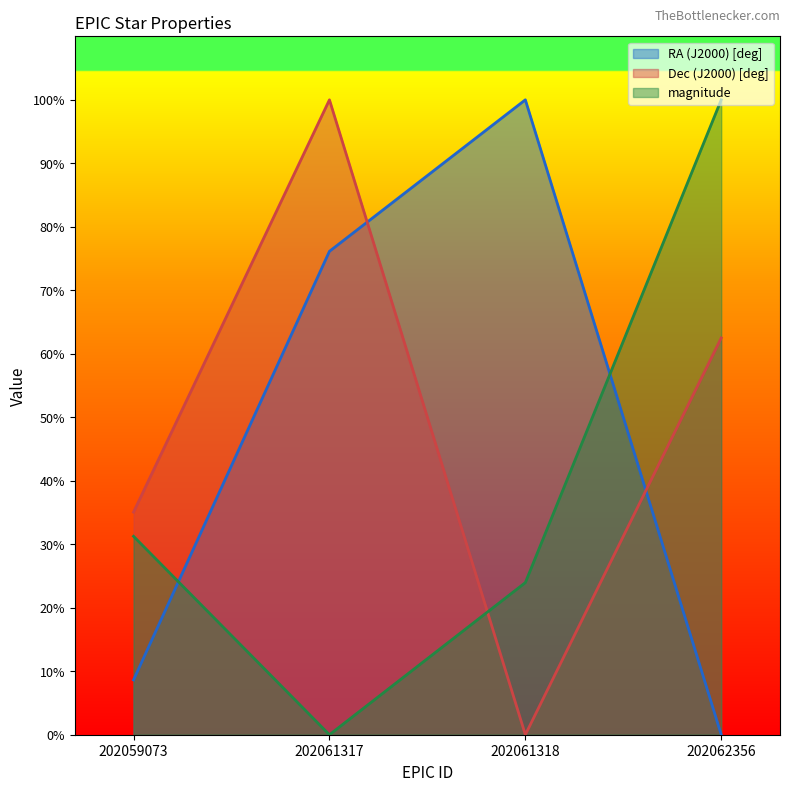

The value of magnitude at 202059073 is 11.1. True or false?

False